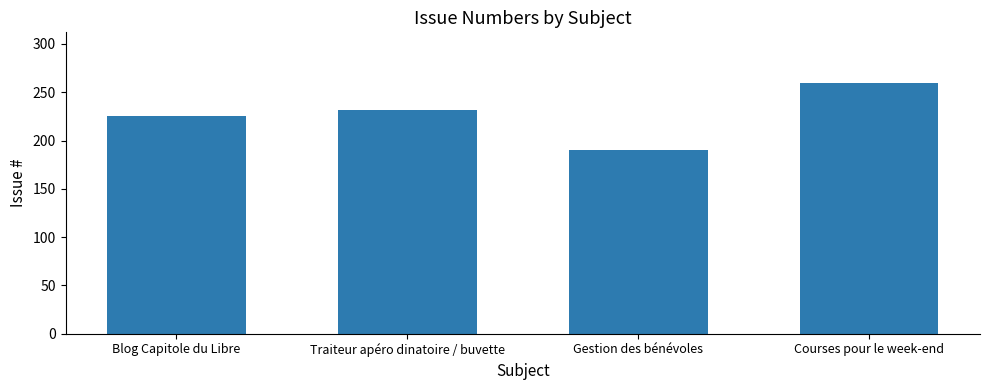

What is the label of the 3rd bar from the right?

Traiteur apéro dinatoire / buvette